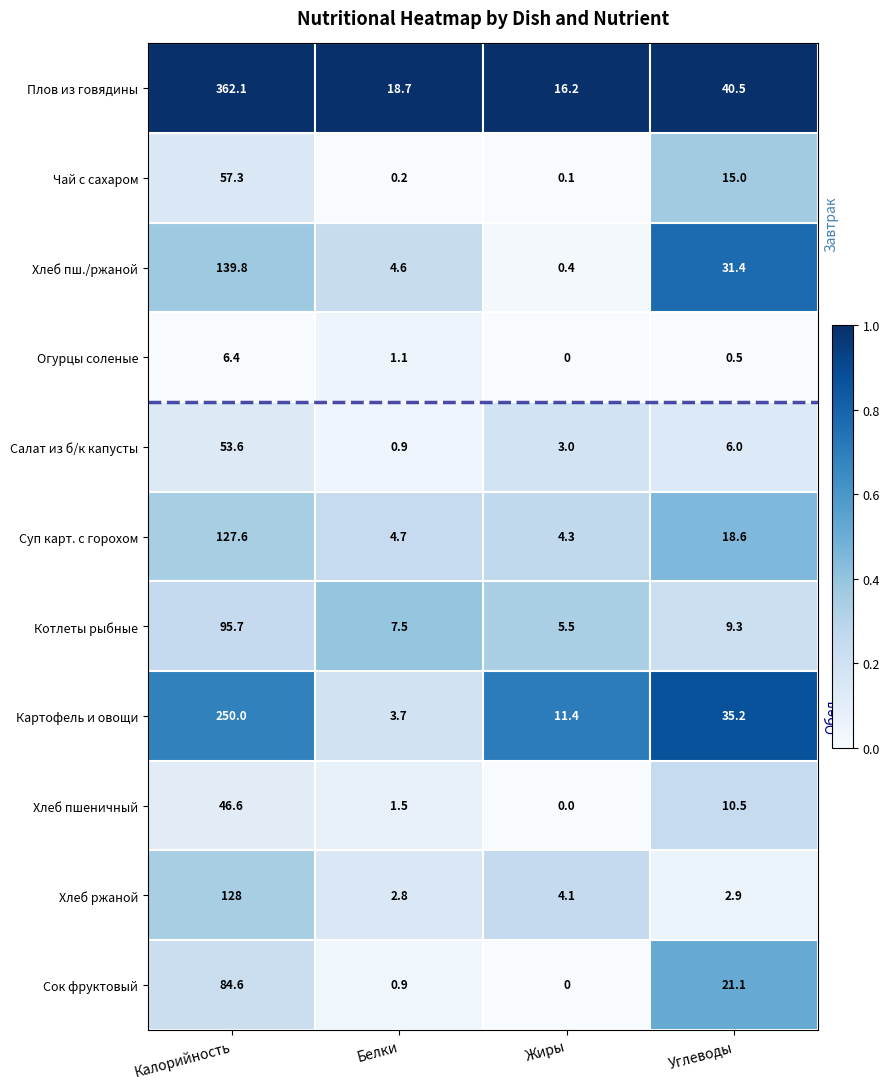

What is the sum of the Плов из говядины values at Жиры and Белки?

34.9